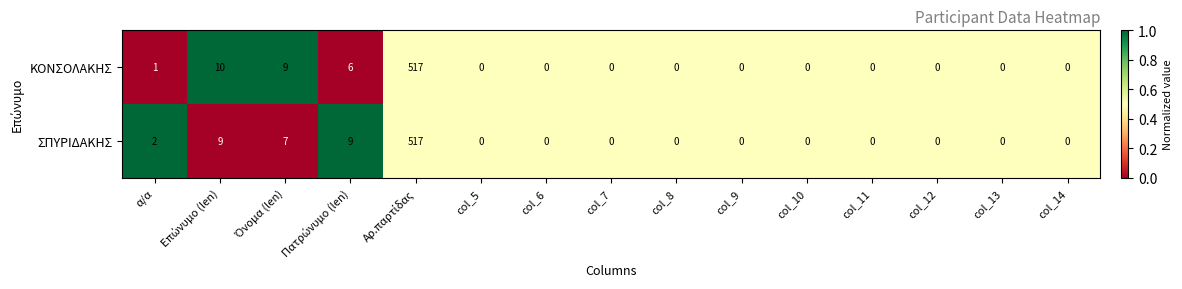

Which series has the largest total across all categories?

ΣΠΥΡΙΔΑΚΗΣ